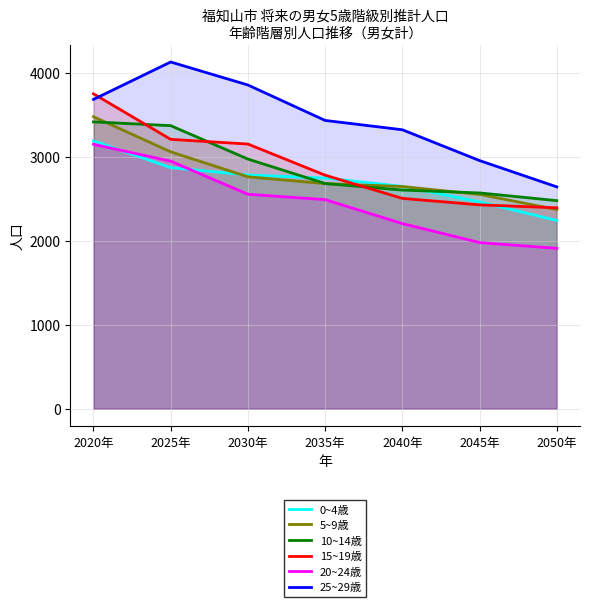

List the series in order of their peak value, lowest first.

20~24歳, 0~4歳, 10~14歳, 5~9歳, 15~19歳, 25~29歳